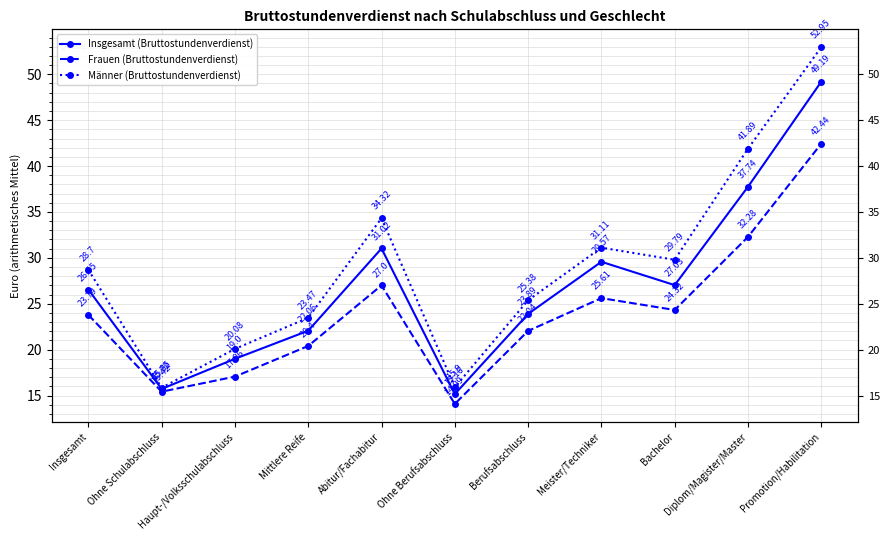

Which series has the largest range (max minus min)?

Männer (Bruttostundenverdienst)